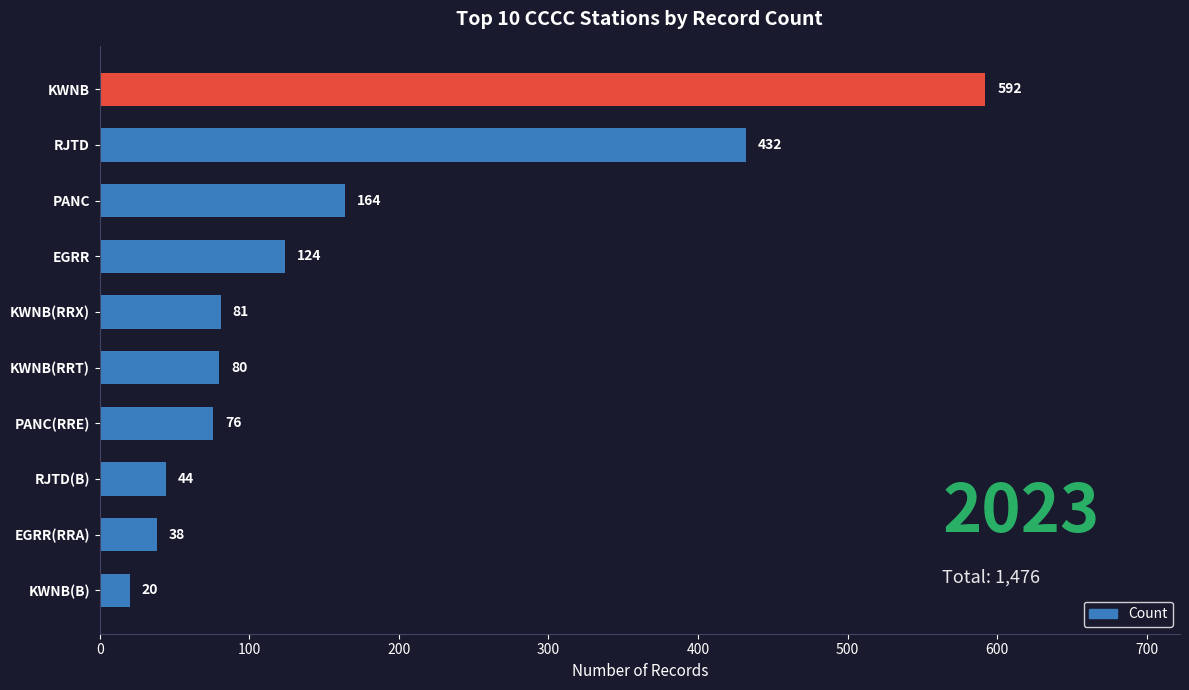

How many series are shown in this chart?

1